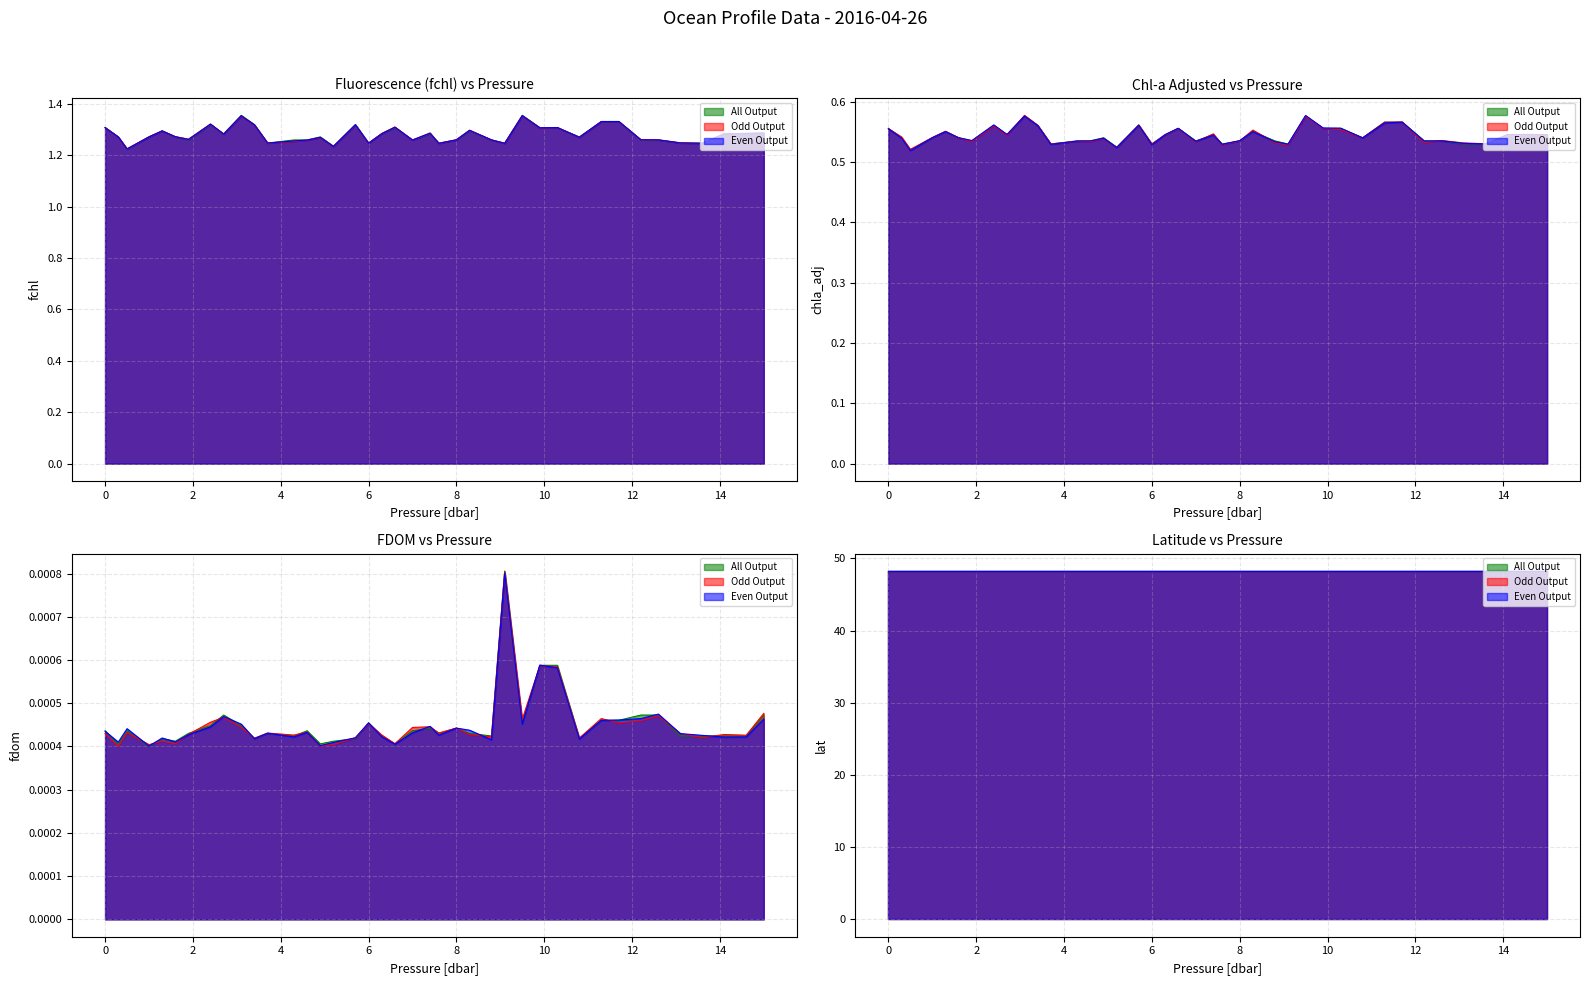

Is the value of chla_adj at 26 greater than the value of fdom at 14?

Yes